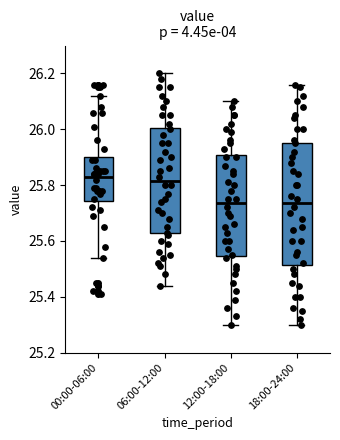

Reading left to right, read every box against the y-axis: the position of its median line, the range the box covers, and the ends of its whiskers. The values are not printed on the chart, so give them approximately, as read against the axis.

00:00-06:00: median 25.84, box 25.74 to 25.90, whiskers 25.54 to 26.12
06:00-12:00: median 25.82, box 25.62 to 26.00, whiskers 25.44 to 26.20
12:00-18:00: median 25.74, box 25.54 to 25.90, whiskers 25.30 to 26.10
18:00-24:00: median 25.74, box 25.52 to 25.96, whiskers 25.30 to 26.16